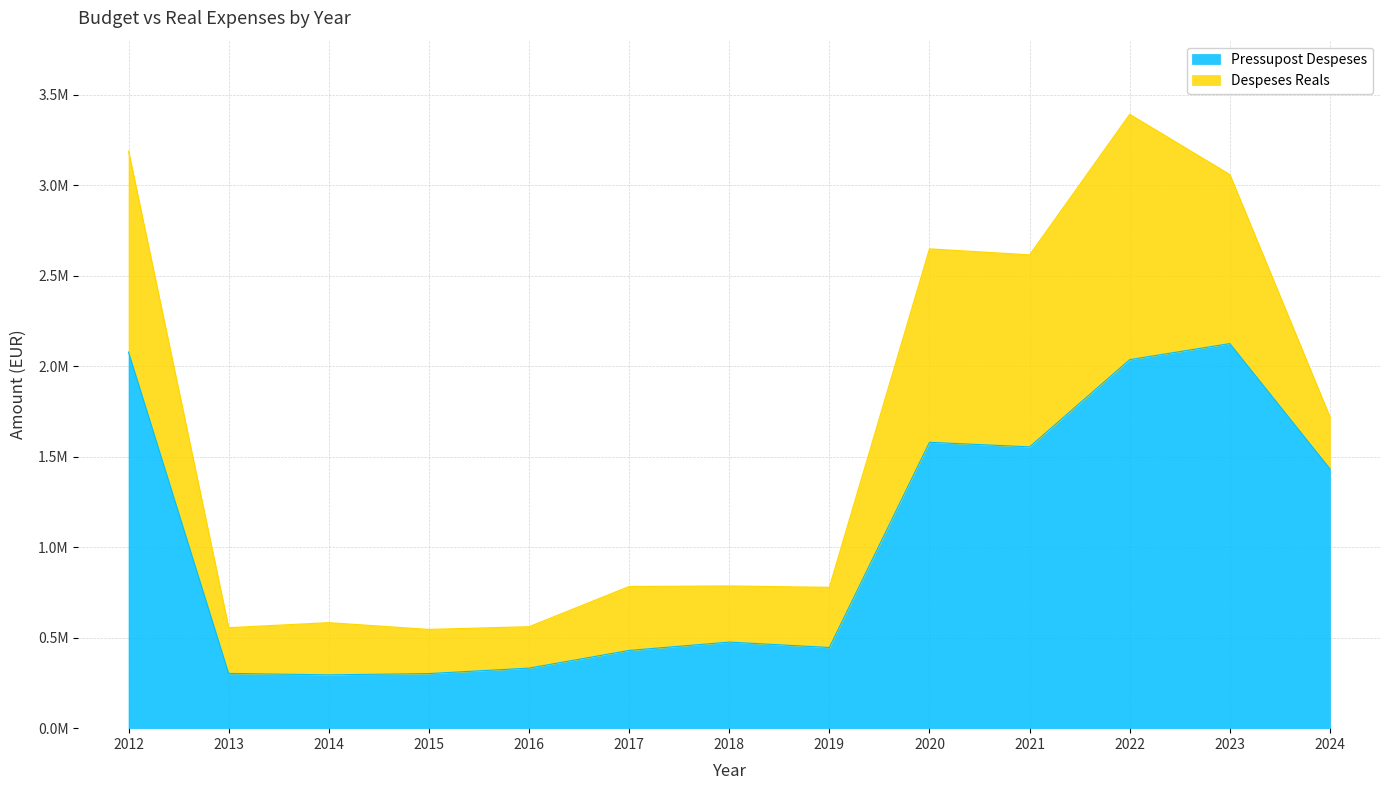

Does the chart have visible grid lines?

Yes